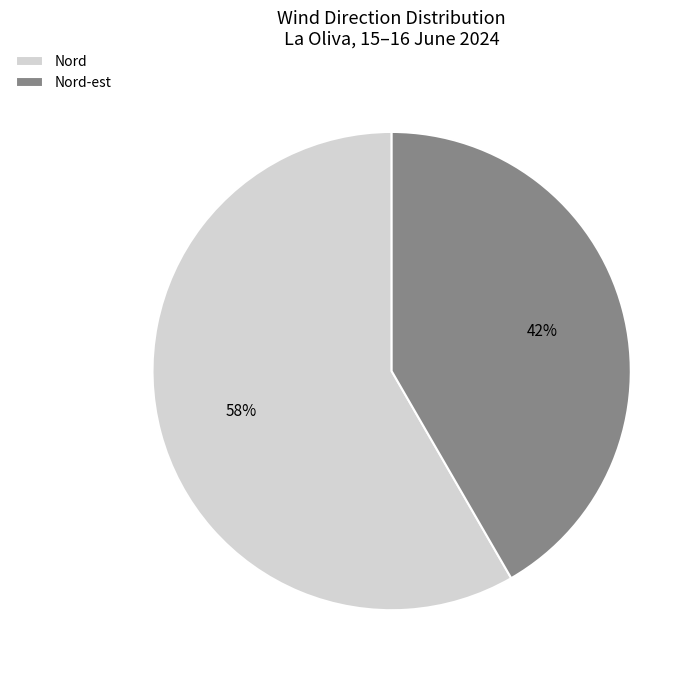

Rank the categories by value from highest to lowest.

Nord, Nord-est